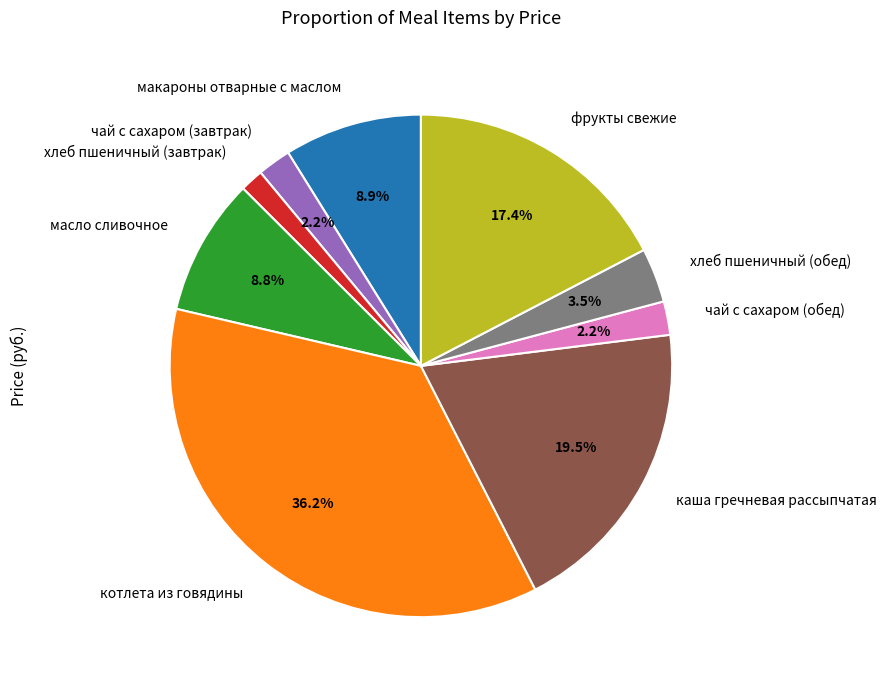

To the nearest percent, what is the combined percentage of котлета из говядины and чай с сахаром (обед)?

38%